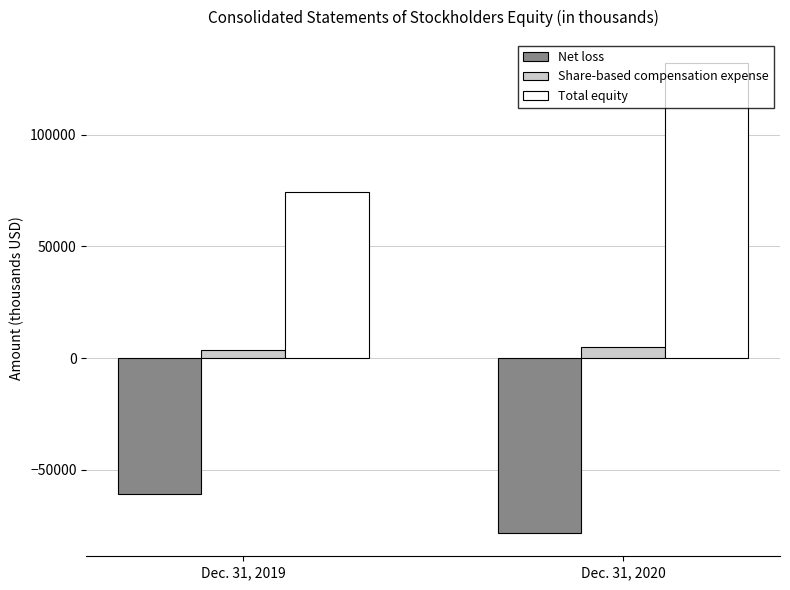

The Net loss series shows -78280 at Dec. 31, 2020. True or false?

True